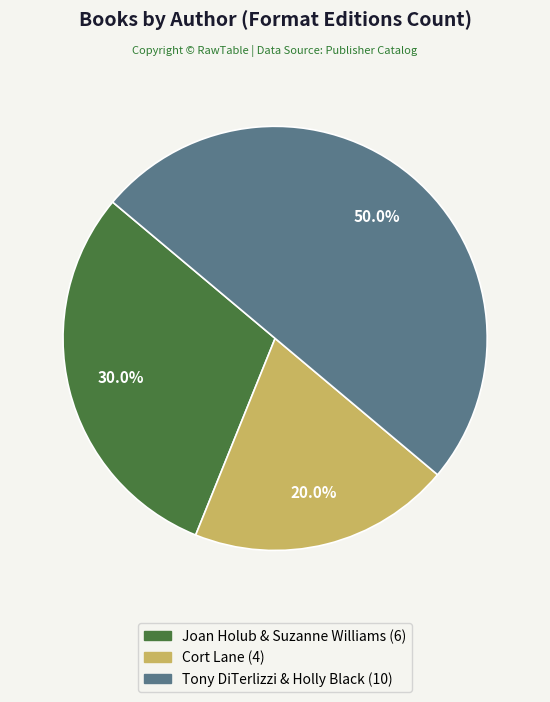

What is the smallest slice in the pie chart?

Cort Lane